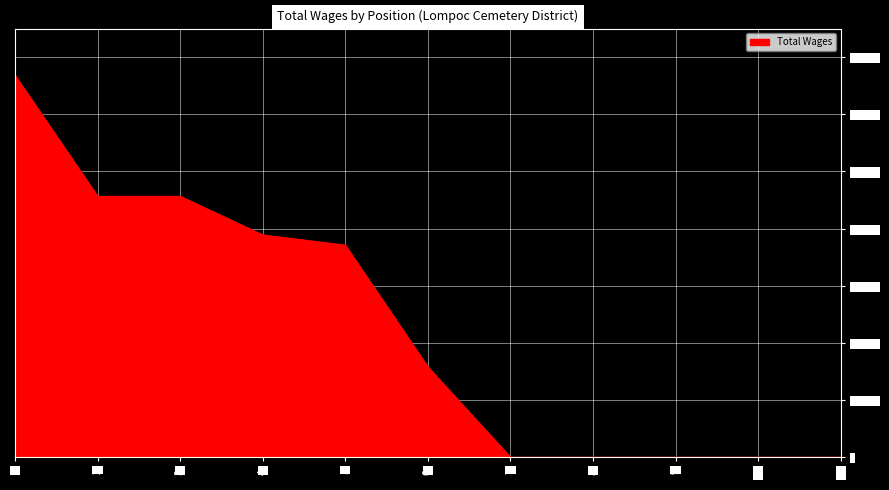

What position from the right is 2.?

10